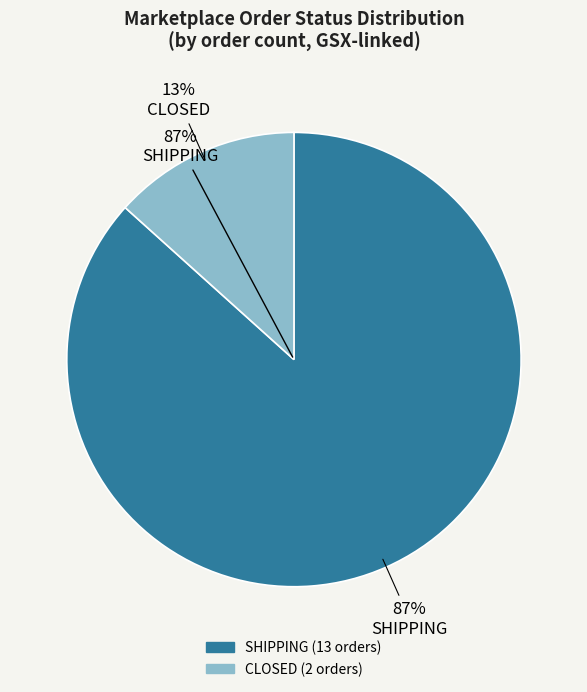

Is there a majority slice in this chart?

Yes